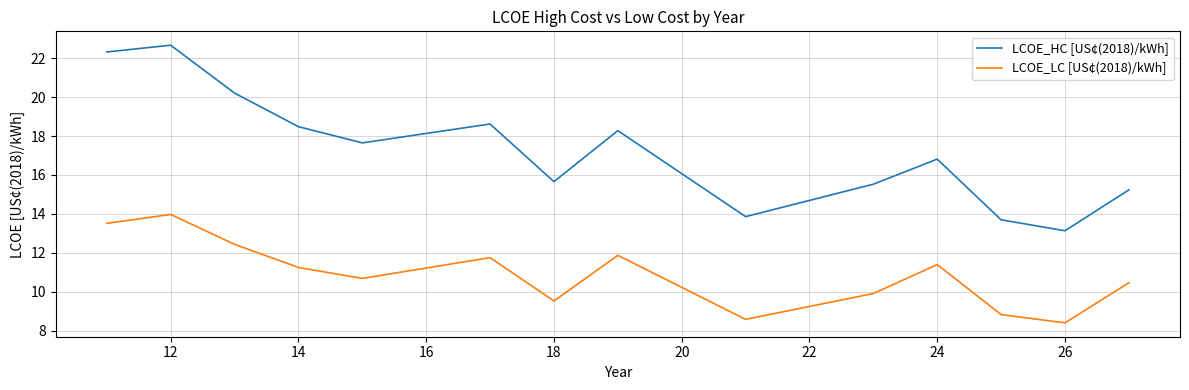

How many series are shown in this chart?

2